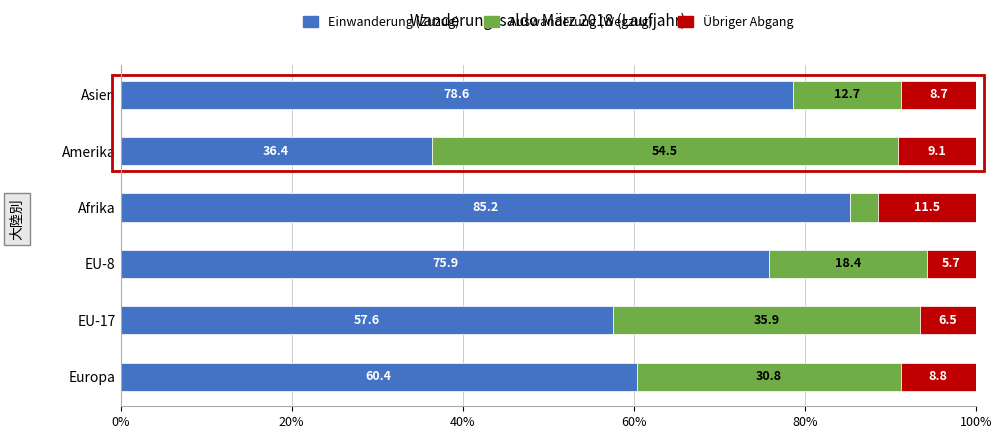

Which category has the lowest value in the Einwanderung (Zuzug) series?

Amerika